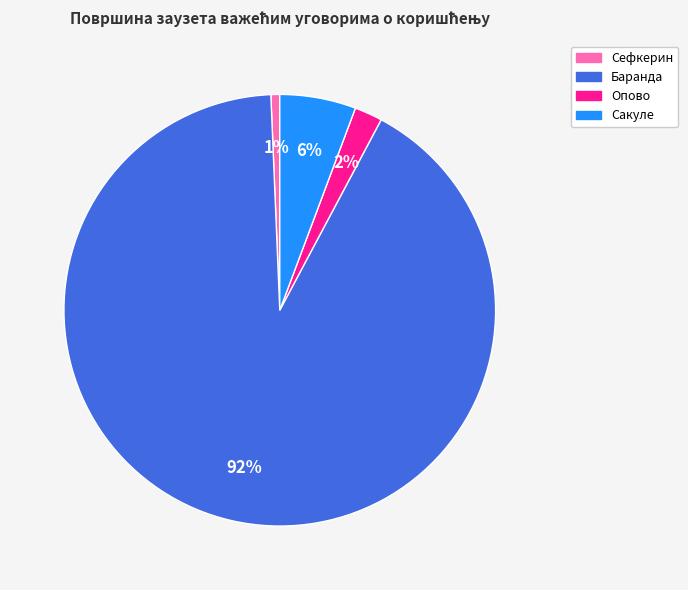

Which category accounts for the majority?

Баранда